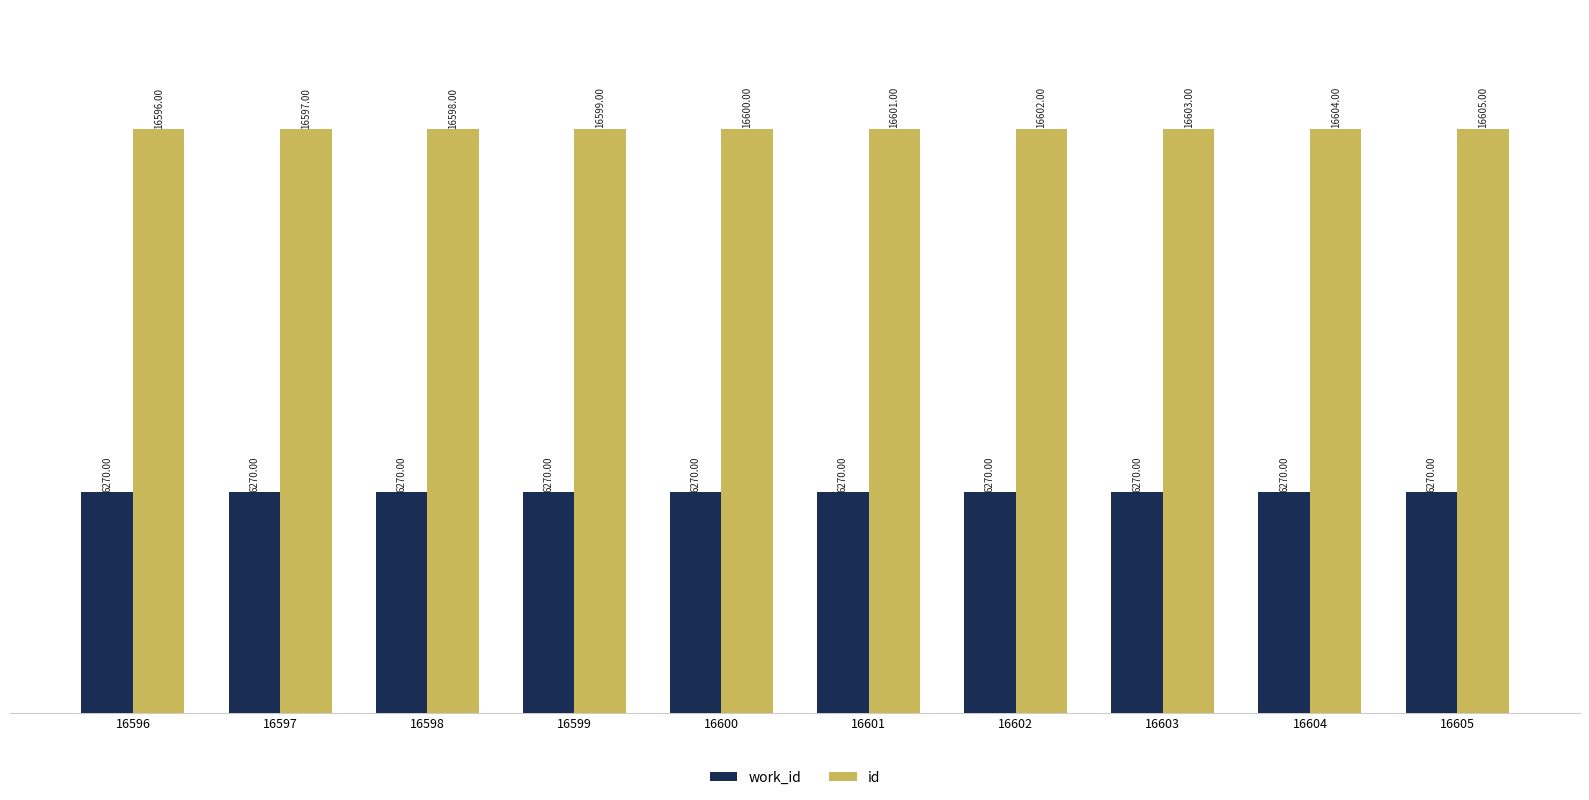

How many values in the id series are below 16601?

5